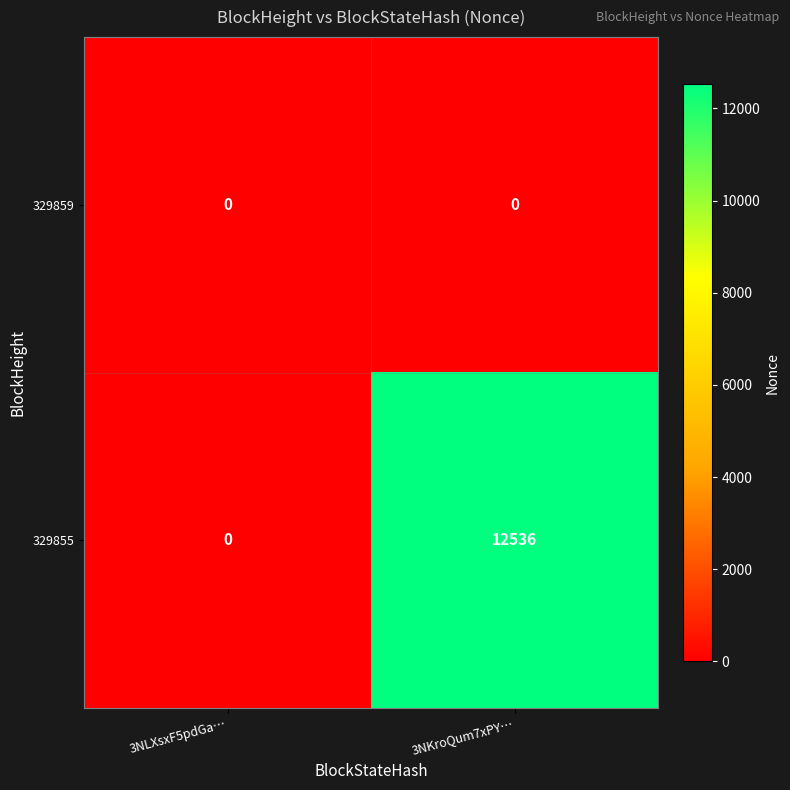

Is it true that 329859 equals 0 at 3NLXsxF5pdGa…?

True